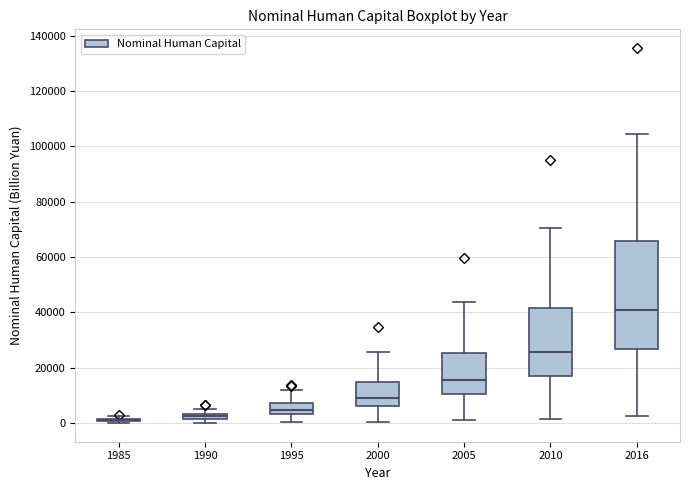

Where is the lower edge of the box at x = 1995 on the y-axis? The values are not printed on the chart, so give them approximately, as read against the axis.

4000